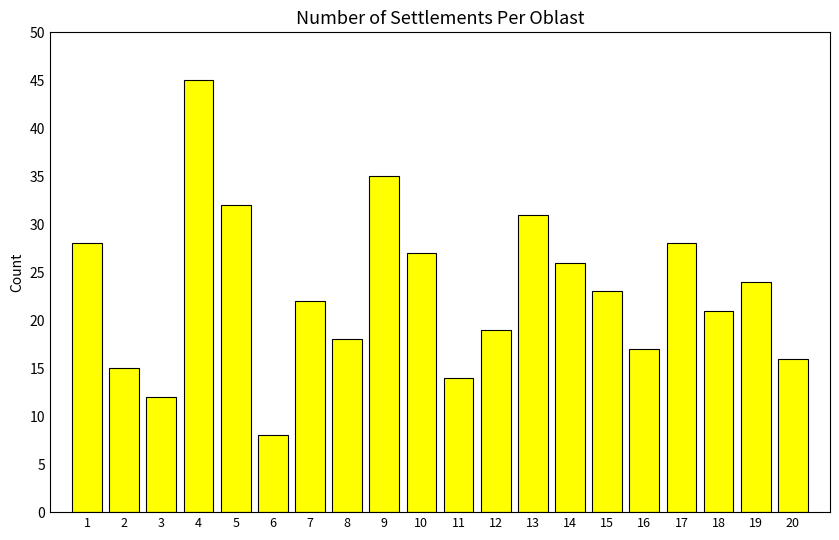

Count the number of data series in this chart.

1